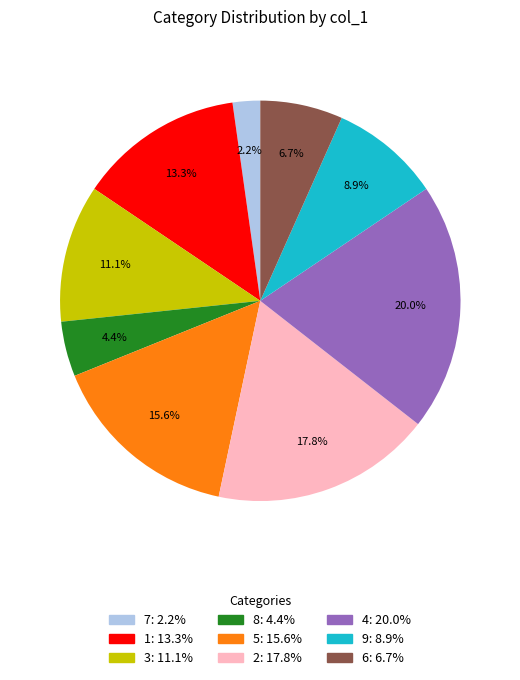

Approximately how many times larger is the value at 7 compared to 1?

0.2